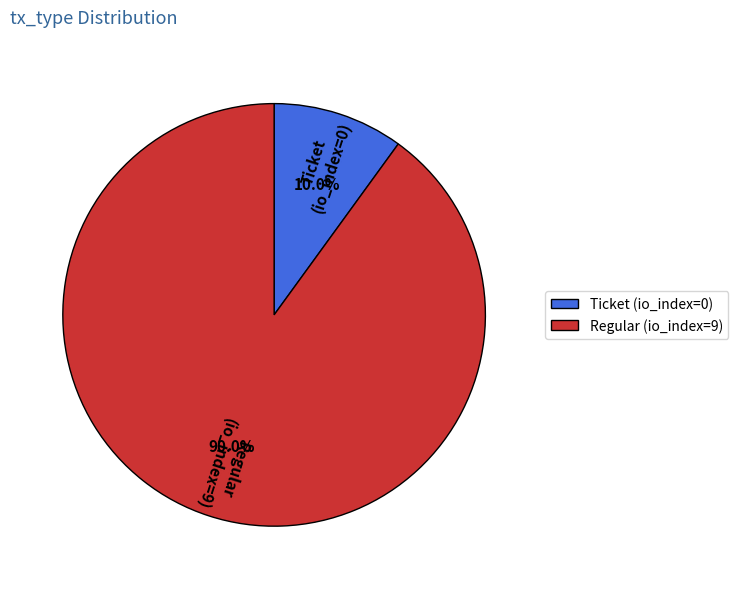

True or false: Regular (io_index=9) accounts for 99% of the total.

False